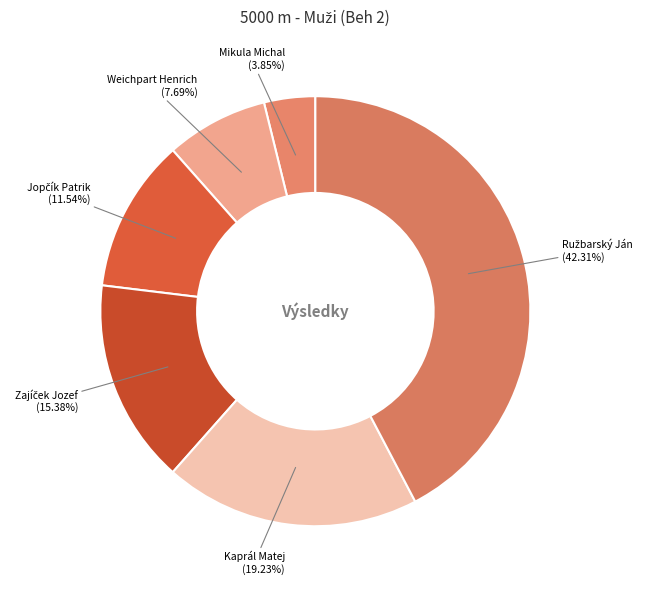

How many segments does this pie chart have?

6